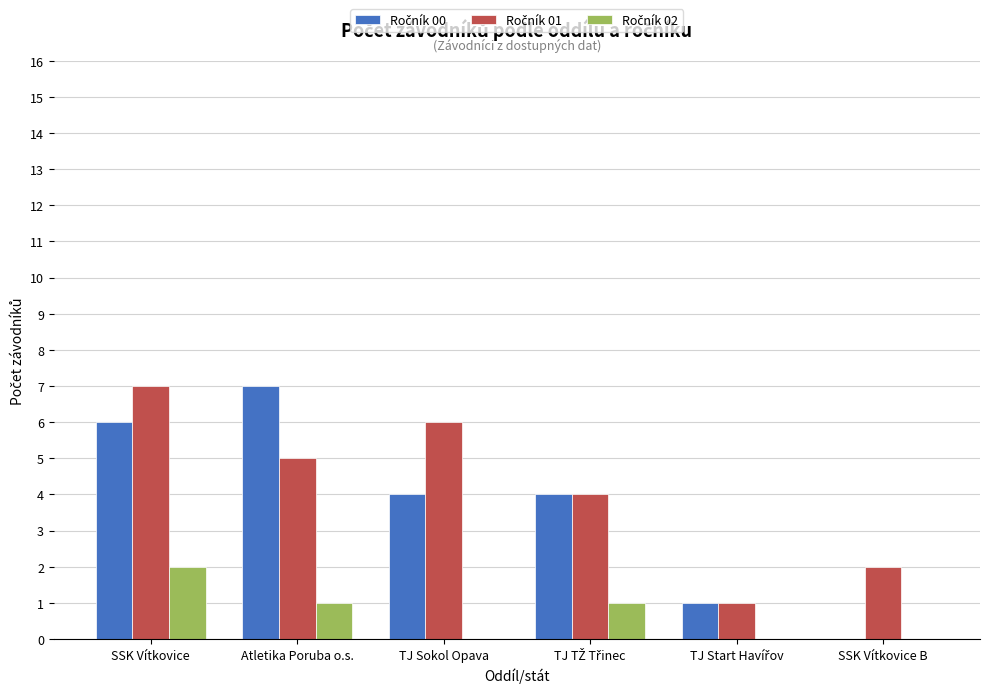

At which category is the sum across all series the highest?

SSK Vítkovice